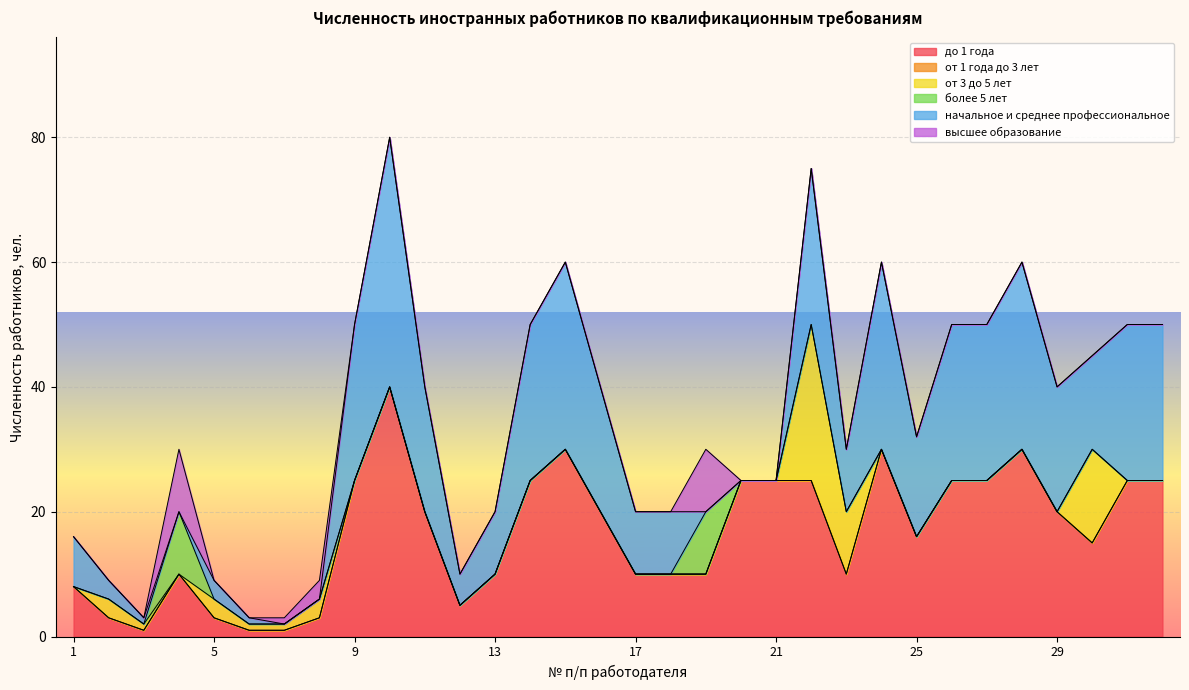

At which label does до 1 года first exceed 20?

9